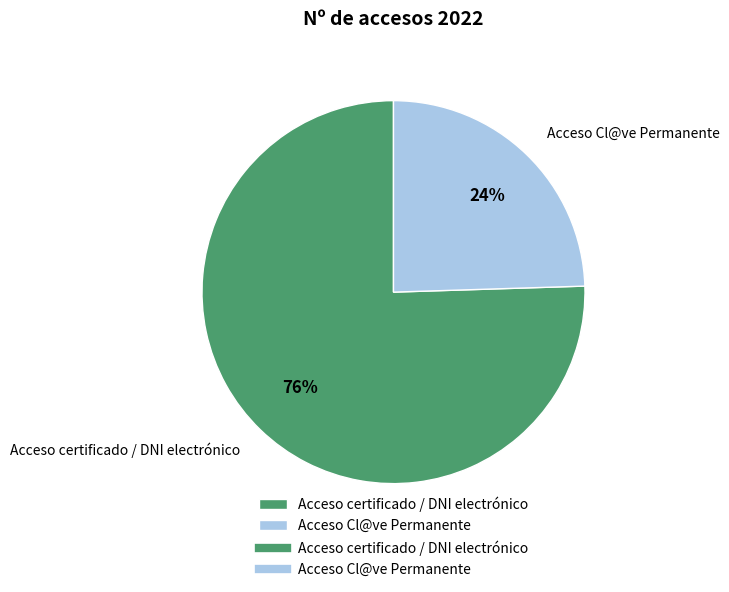

Which slice is the largest?

Acceso certificado / DNI electrónico